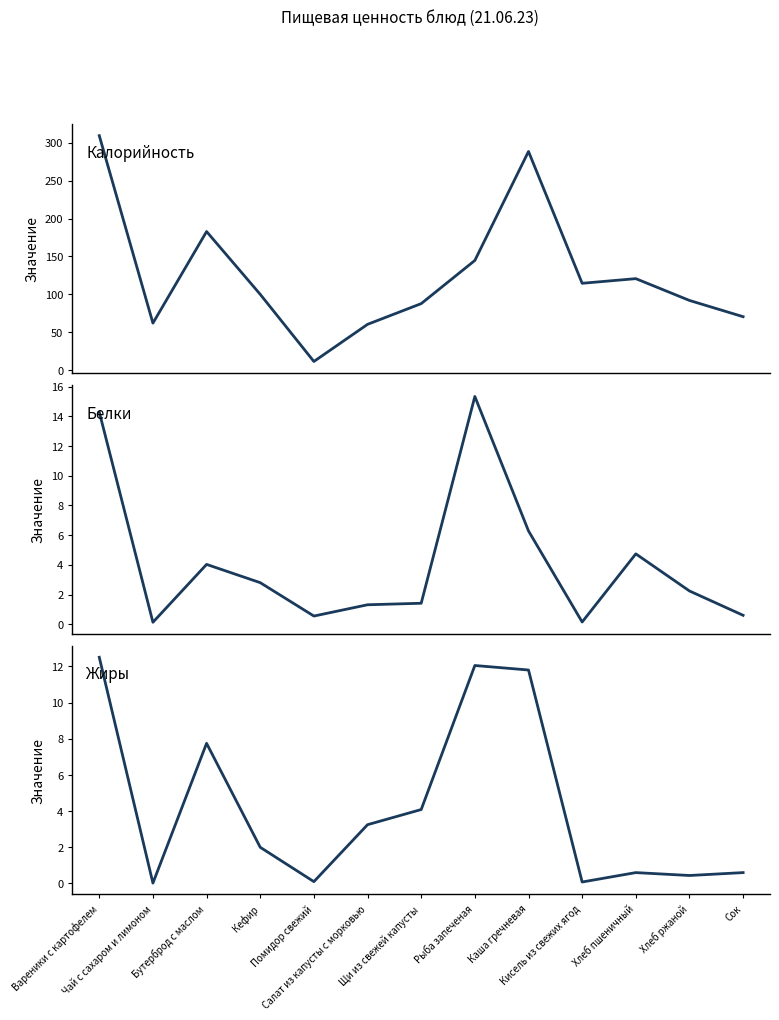

Reading right to left, what are all the values shown in this chart?

Калорийность: Сок=70.5	Хлеб ржаной=92.0	Хлеб пшеничный=120.7	Кисель из свежих ягод=114.6	Каша гречневая=288.6	Рыба запеченая=144.7	Щи из свежей капусты=87.8	Салат из капусты с морковью=60.4	Помидор свежий=11.4	Кефир=100.0	Бутерброд с маслом=182.9	Чай с сахаром и лимоном=62.0	Вареники с картофелем=309.4
Белки: Сок=0.6	Хлеб ржаной=2.2	Хлеб пшеничный=4.7	Кисель из свежих ягод=0.1	Каша гречневая=6.3	Рыба запеченая=15.3	Щи из свежей капусты=1.4	Салат из капусты с морковью=1.3	Помидор свежий=0.6	Кефир=2.8	Бутерброд с маслом=4.0	Чай с сахаром и лимоном=0.1	Вареники с картофелем=14.3
Жиры: Сок=0.6	Хлеб ржаной=0.4	Хлеб пшеничный=0.6	Кисель из свежих ягод=0.1	Каша гречневая=11.8	Рыба запеченая=12.1	Щи из свежей капусты=4.1	Салат из капусты с морковью=3.2	Помидор свежий=0.1	Кефир=2.0	Бутерброд с маслом=7.8	Чай с сахаром и лимоном=0.0	Вареники с картофелем=12.5